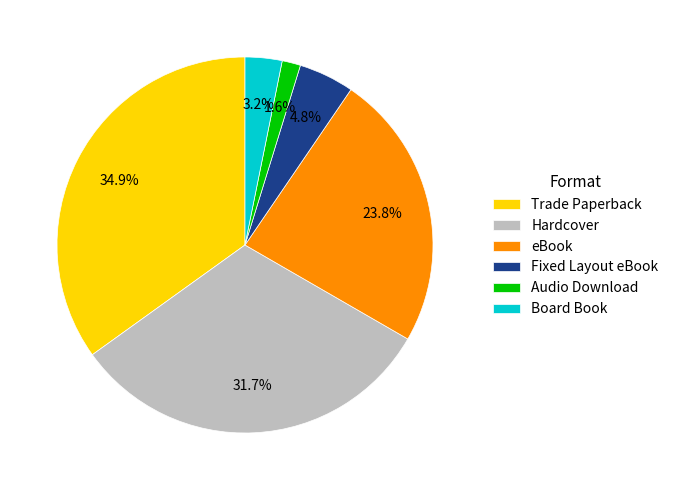

To the nearest percent, what is the difference between the eBook and Audio Download slice percentages?

22%